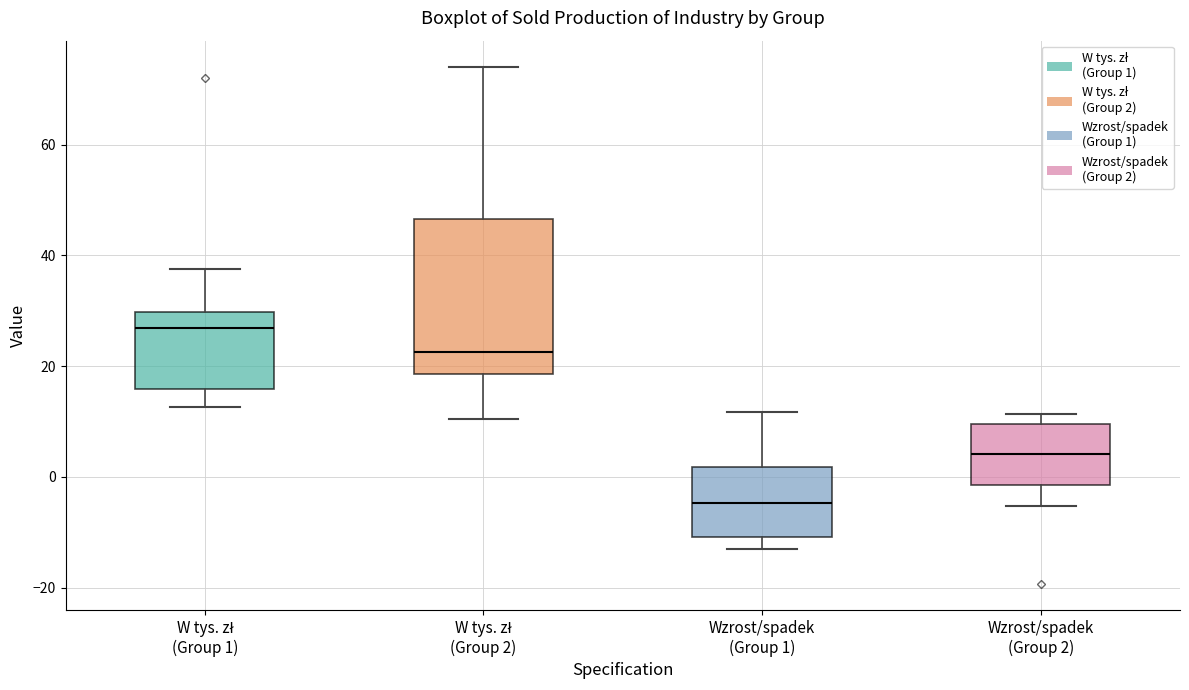

Which box is the tallest, from its lower edge to its upper edge?

W tys. zł (Group 2)